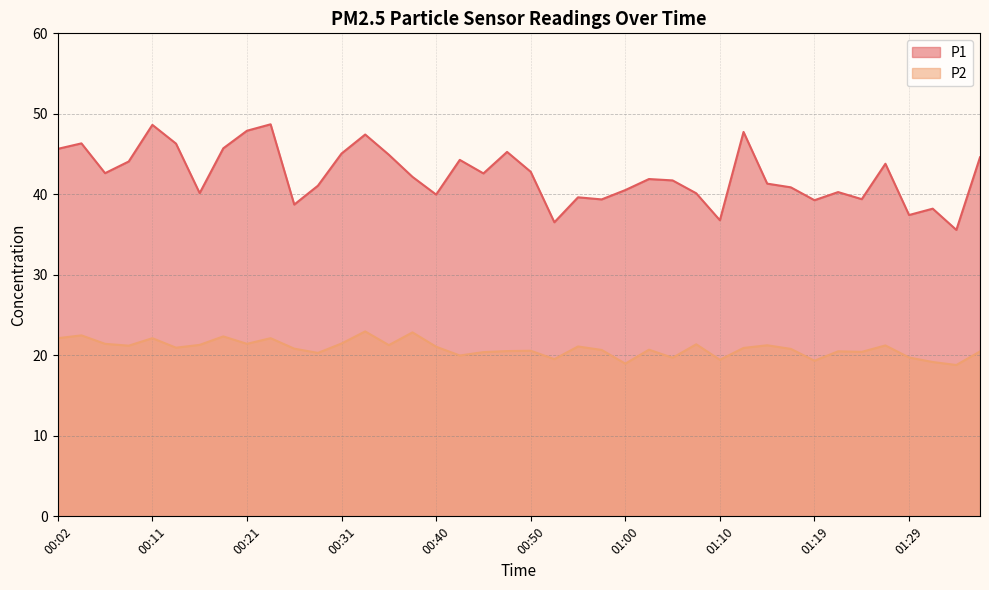

What is the difference between the maximum and minimum values in the P1 series?

13.1